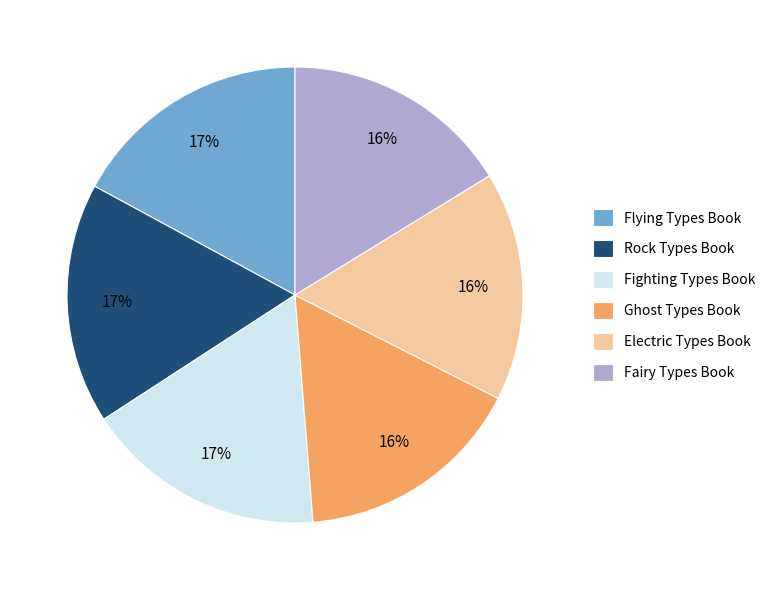

Do Fighting Types Book and Ghost Types Book together represent more than half of the pie?

No